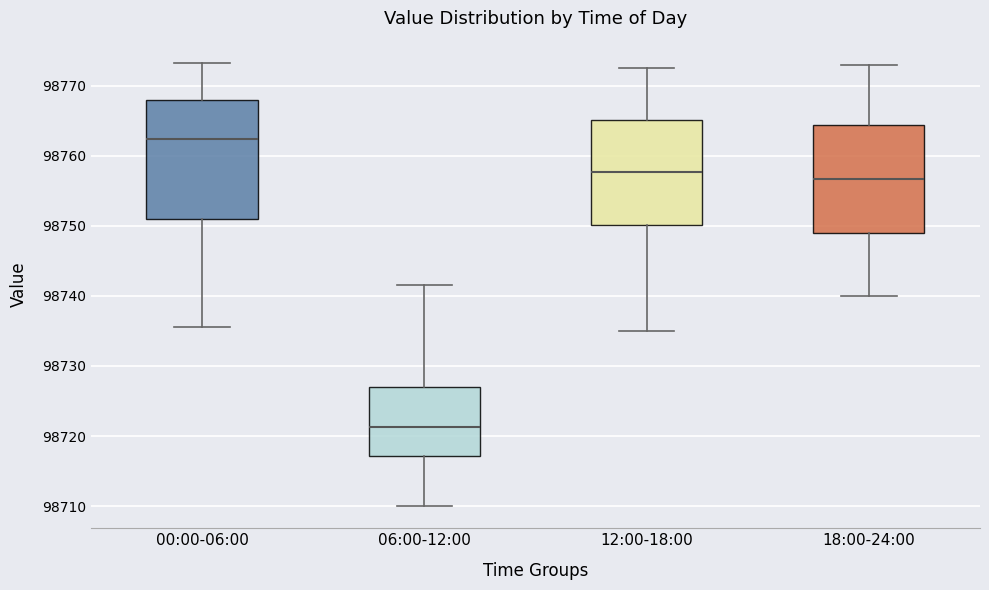

Which box is the tallest, from its lower edge to its upper edge?

00:00-06:00